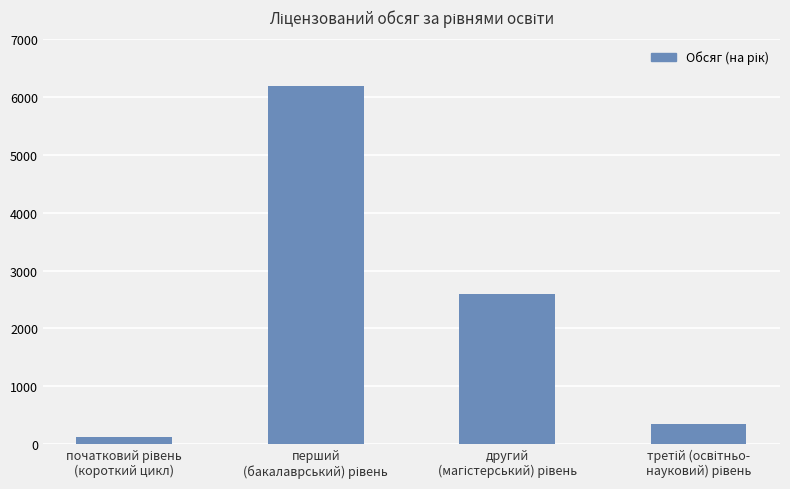

Count the number of data series in this chart.

1